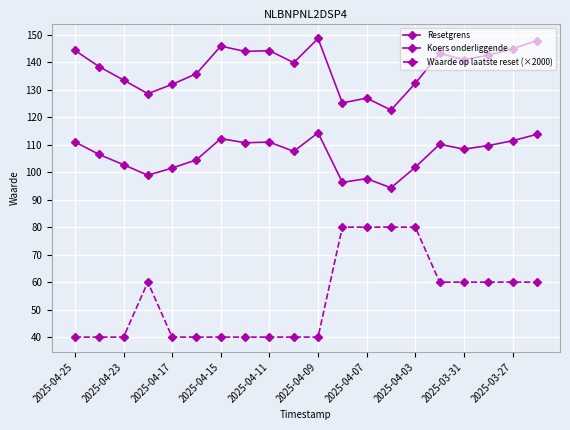

How many lines are shown in the chart?

3